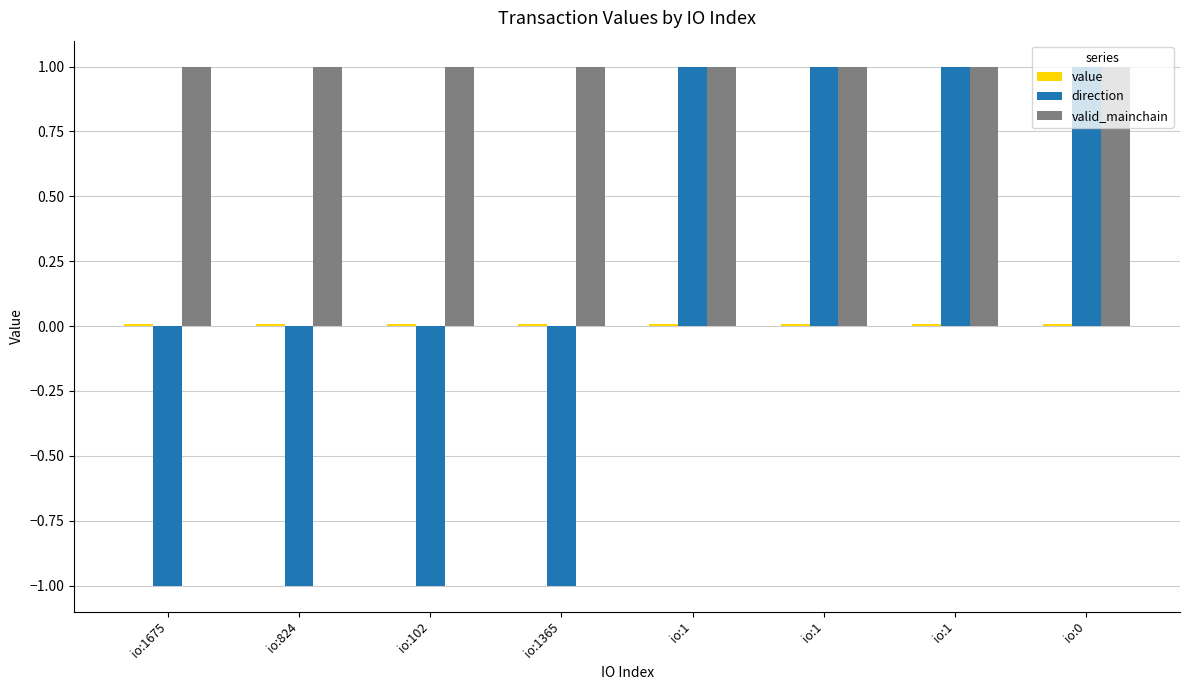

How many distinct data groups are displayed?

3